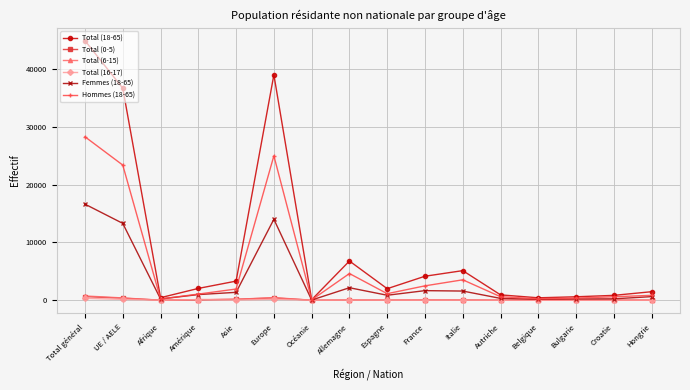

What is the label of the 9th point from the right?

Allemagne